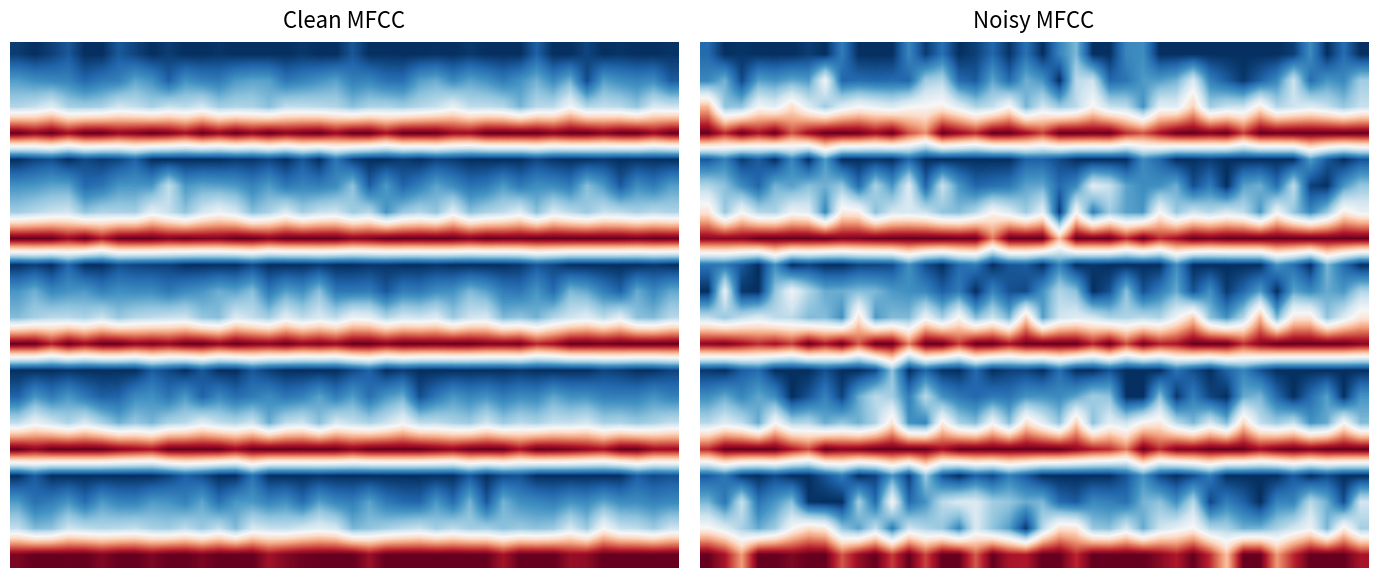

At how many categories does at least one series exceed 0?

40